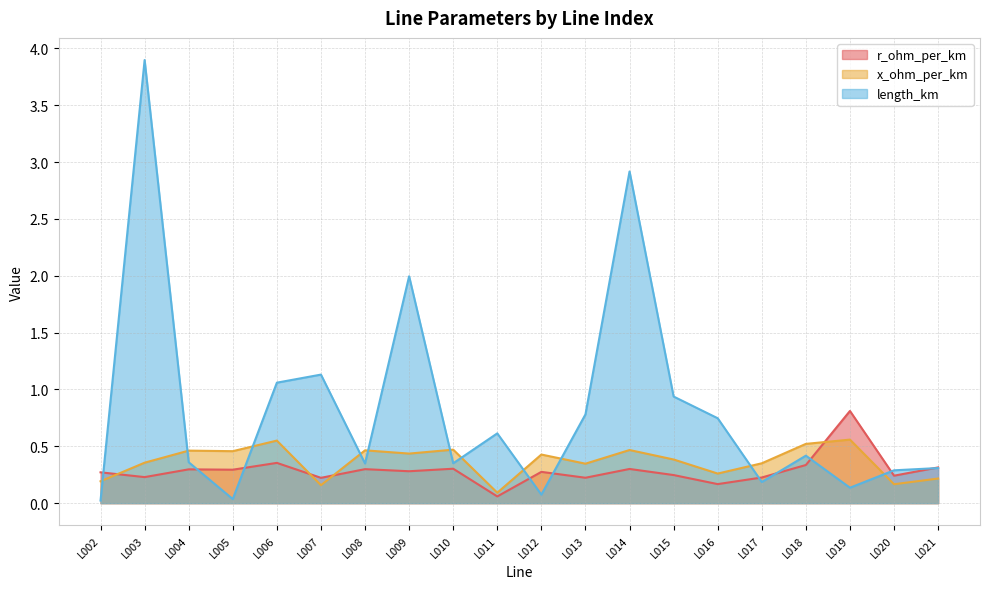

At which category does r_ohm_per_km reach its first local valley?

L003